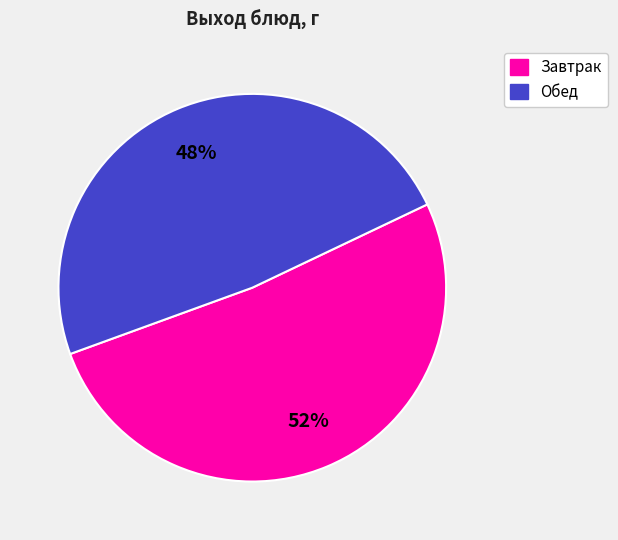

To the nearest percent, what is the average slice percentage?

50%